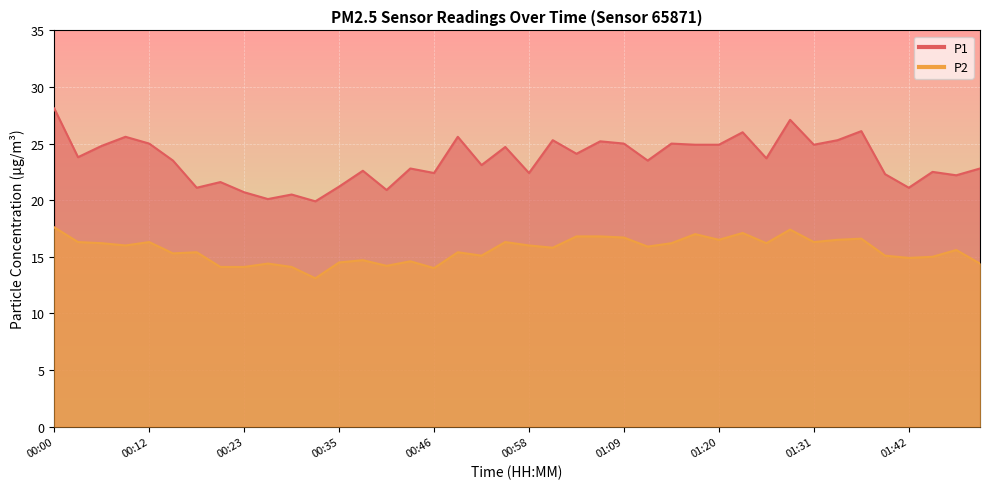

What is the label of the 26th point from the left?

01:12